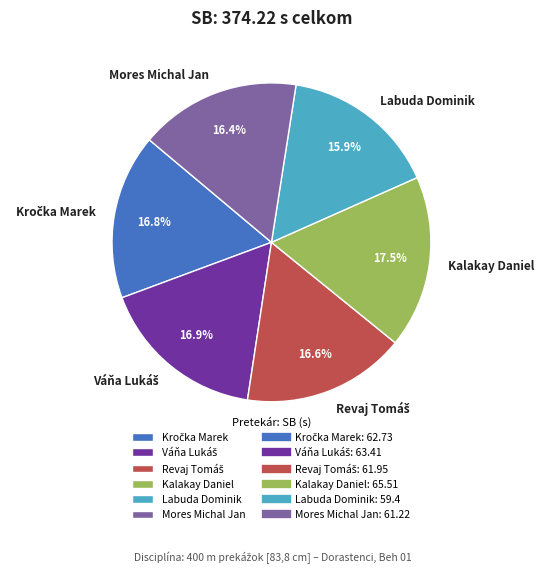

What percentage is the Labuda Dominik slice, to the nearest percent?

16%